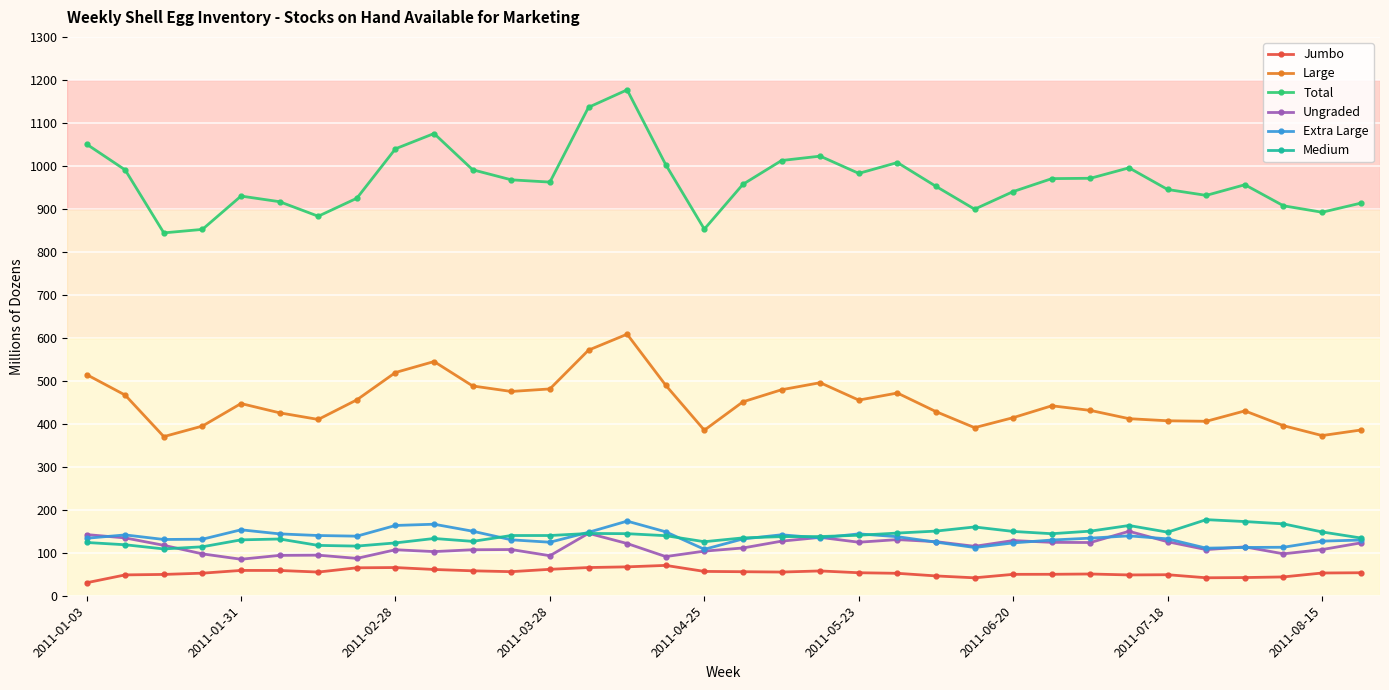

Which series has the largest range (max minus min)?

Total